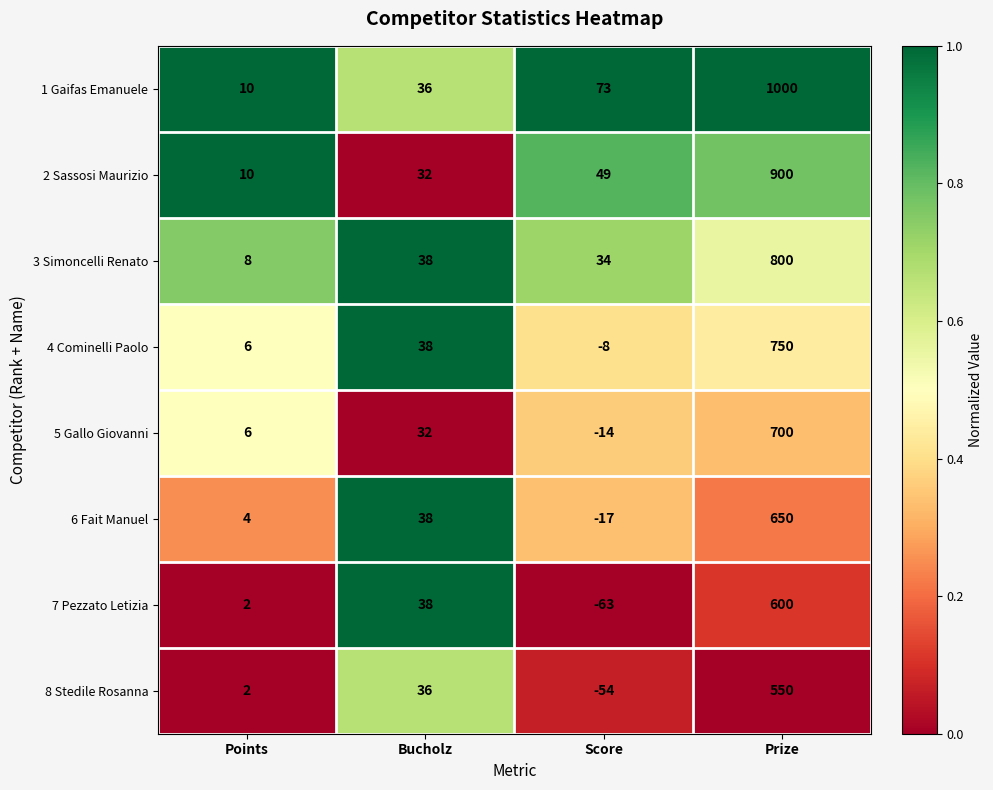

At how many categories does at least one series exceed 0?

4